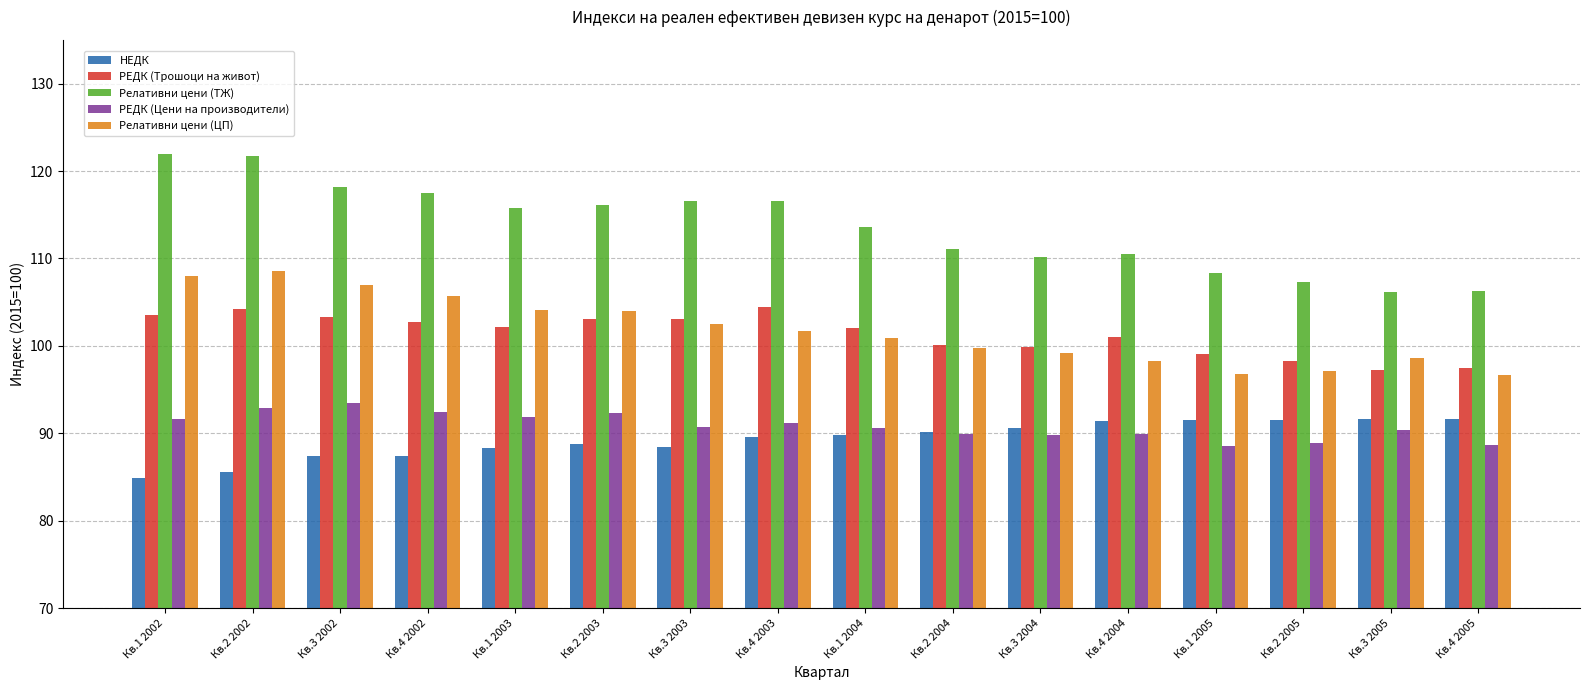

Which series has the widest spread of values?

Релативни цени (ТЖ)